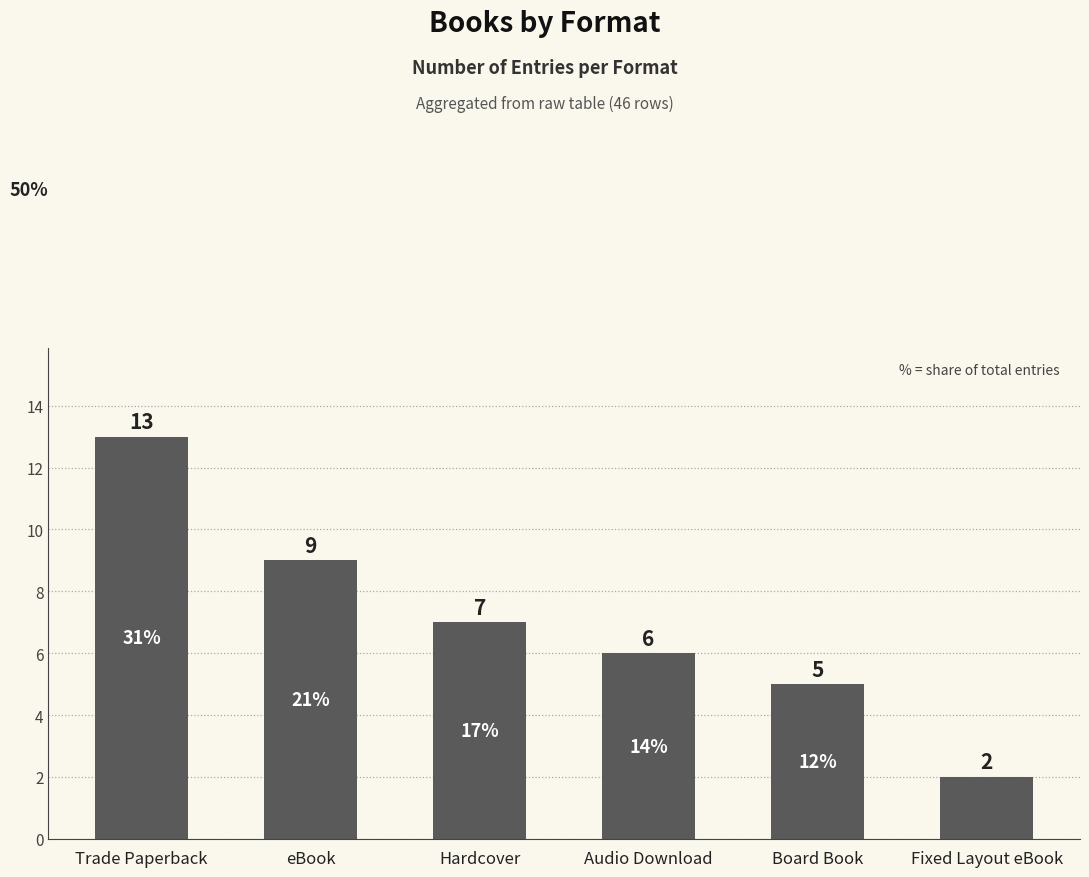

Is it true that the value at eBook is 16?

False